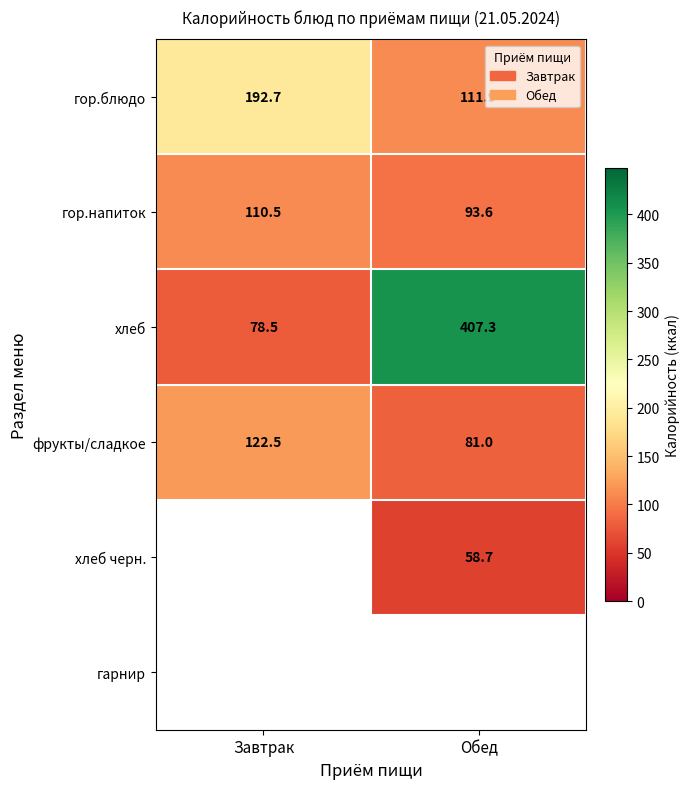

Between Завтрак and Обед, which is larger?

Завтрак